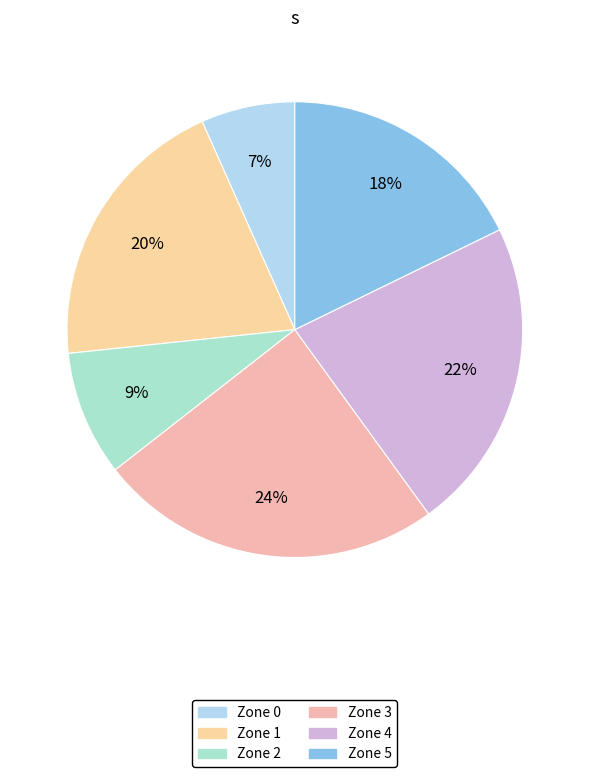

Is there any slice that represents more than half of the pie?

No